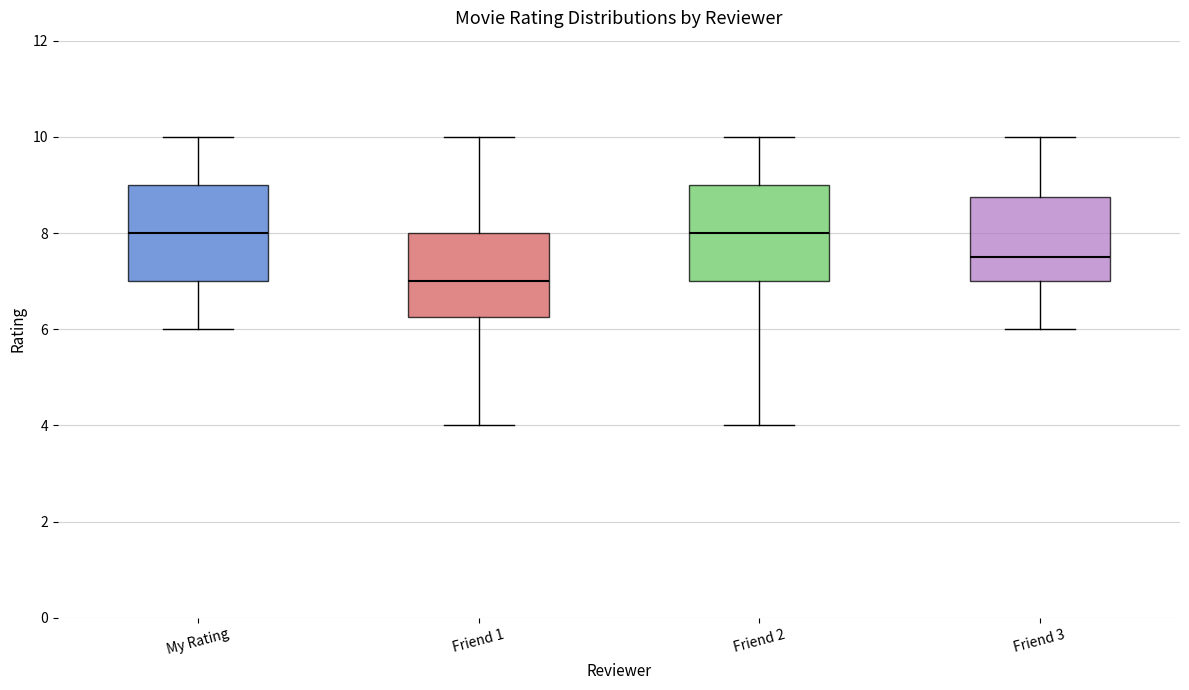

Reading left to right, transcribe this box plot: for each box, give where its median line is, the range the box spans, and where its two whiskers end, as read against the y-axis. The values are not printed on the chart, so give them approximately, as read against the axis.

My Rating: median 8.0, box 7.0 to 9.0, whiskers 6.0 to 10.0
Friend 1: median 7.0, box 6.2 to 8.0, whiskers 4.0 to 10.0
Friend 2: median 8.0, box 7.0 to 9.0, whiskers 4.0 to 10.0
Friend 3: median 7.6, box 7.0 to 8.8, whiskers 6.0 to 10.0